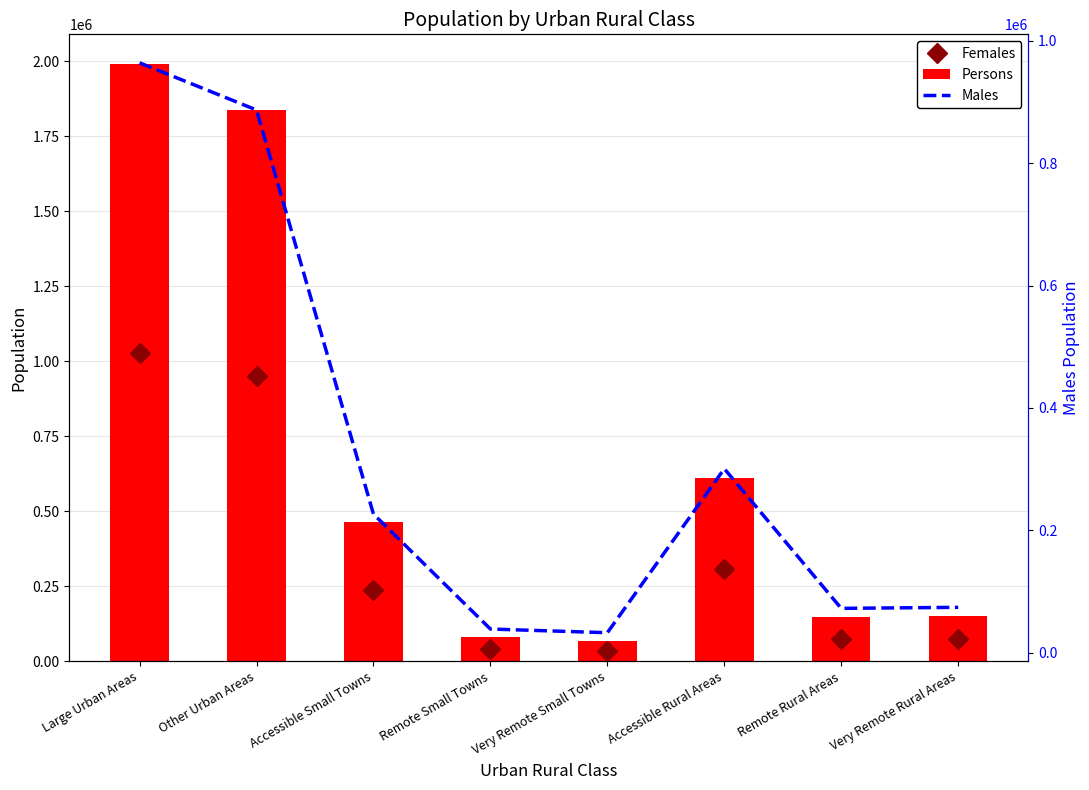

What is the highest value of the Persons series?

1990163